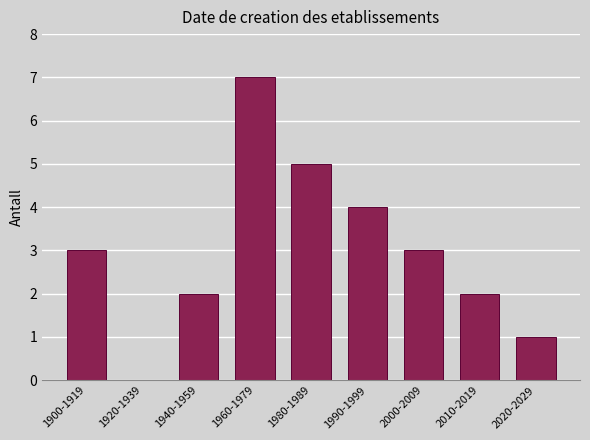

Reading left to right, extract all data points from this chart.

1900-1919=3	1920-1939=0	1940-1959=2	1960-1979=7	1980-1989=5	1990-1999=4	2000-2009=3	2010-2019=2	2020-2029=1